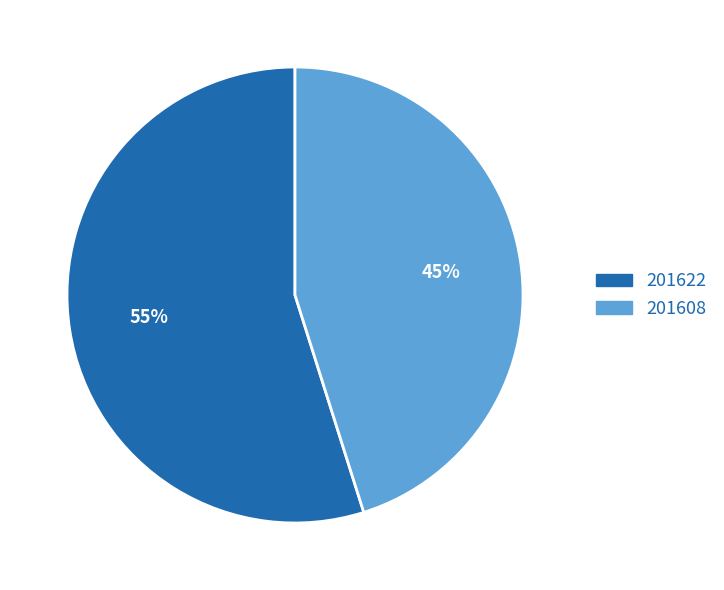

To the nearest percent, what percentage of the pie is 201608?

45%